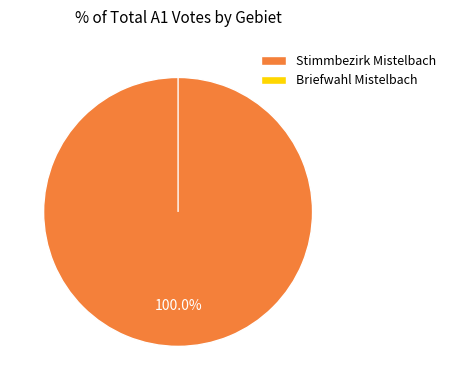

Which slice is the largest?

Stimmbezirk Mistelbach